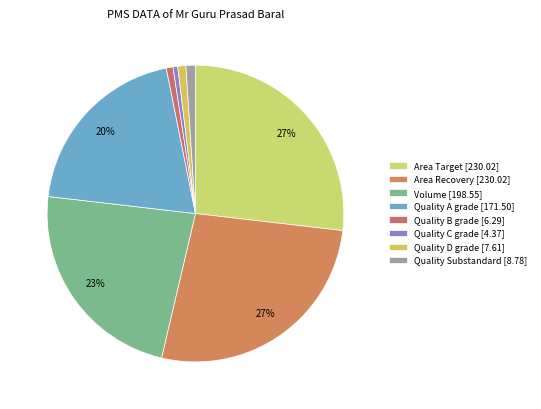

Rank the categories by value from lowest to highest.

Quality volume under C grade, Quality volume under B grade, Quality volume under D grade, Quality volume under Substandard grade, Quality volume under A grade, Volume, Area Target, Area Recovery (Soaking Vs Standing)